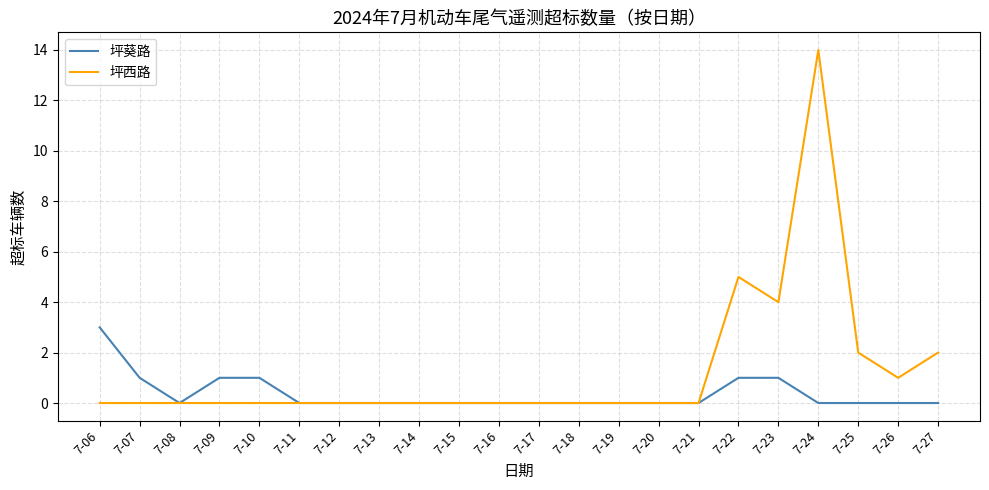

The 坪葵路 series shows 1 at 7-10. True or false?

True